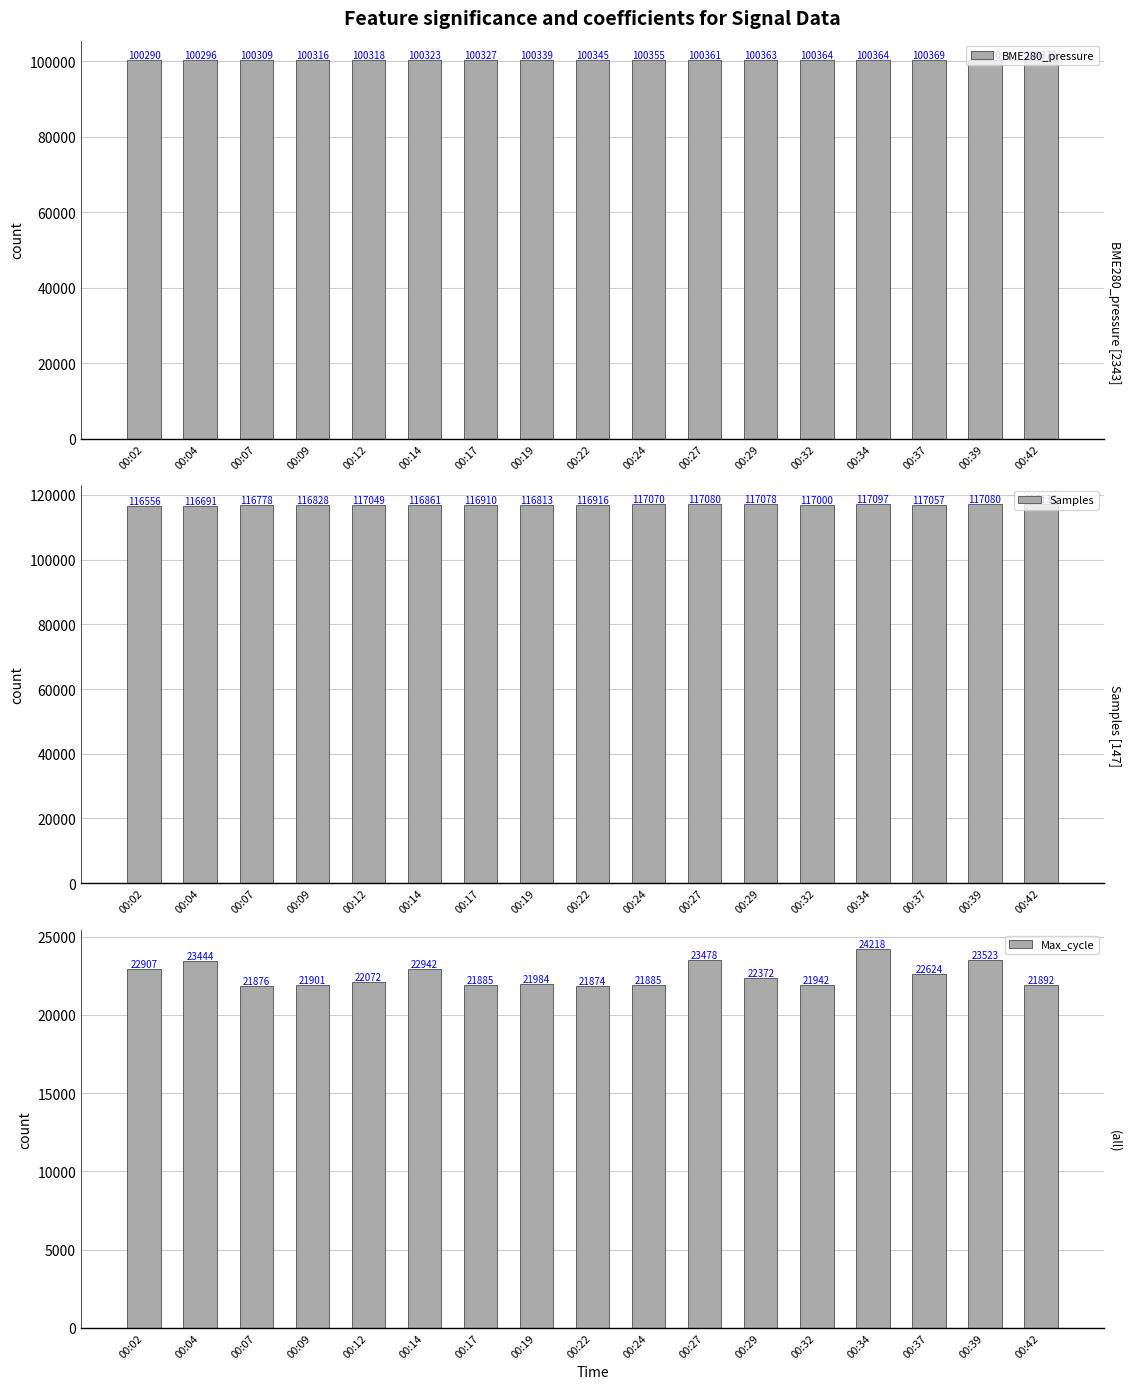

Rank the series by their maximum value, from highest to lowest.

Samples, BME280_pressure, Max_cycle